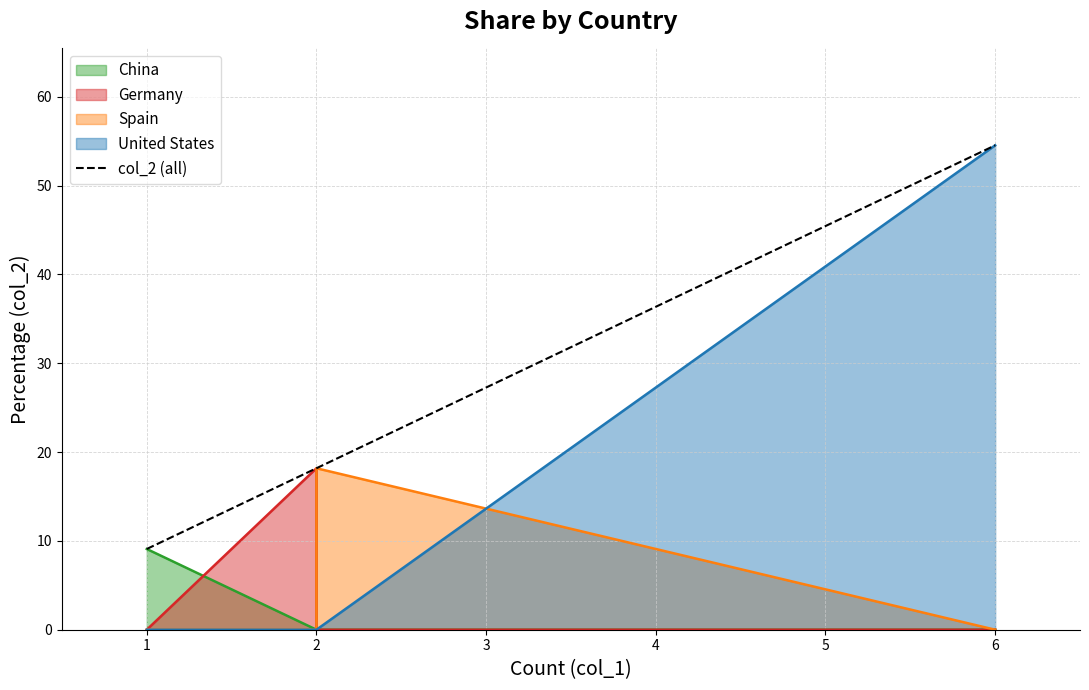

What is the change in value from 1 to 2?

+9.1